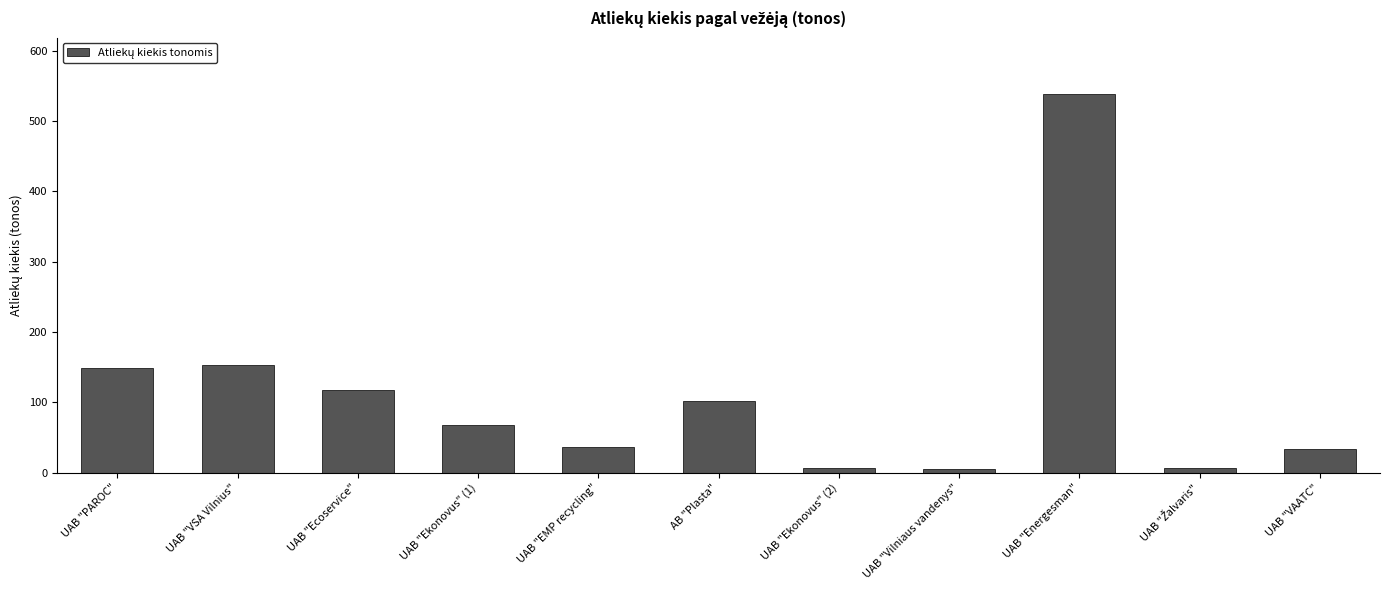

How many bars are there in total?

11